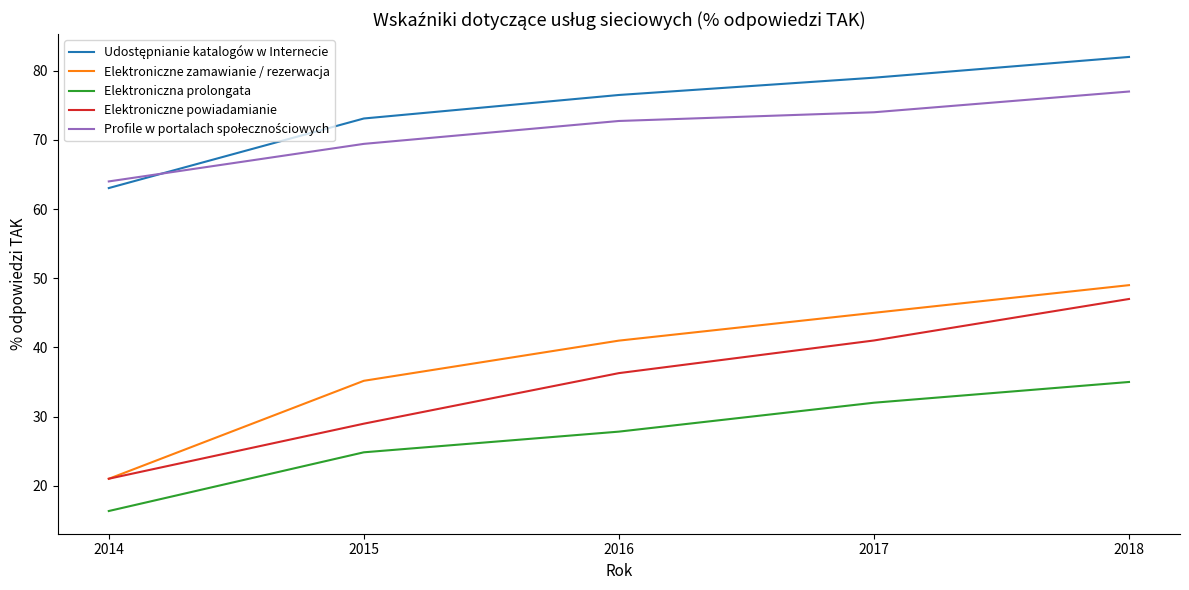

True or false: Elektroniczna prolongata and Elektroniczne zamawianie / rezerwacja cross at least once.

False